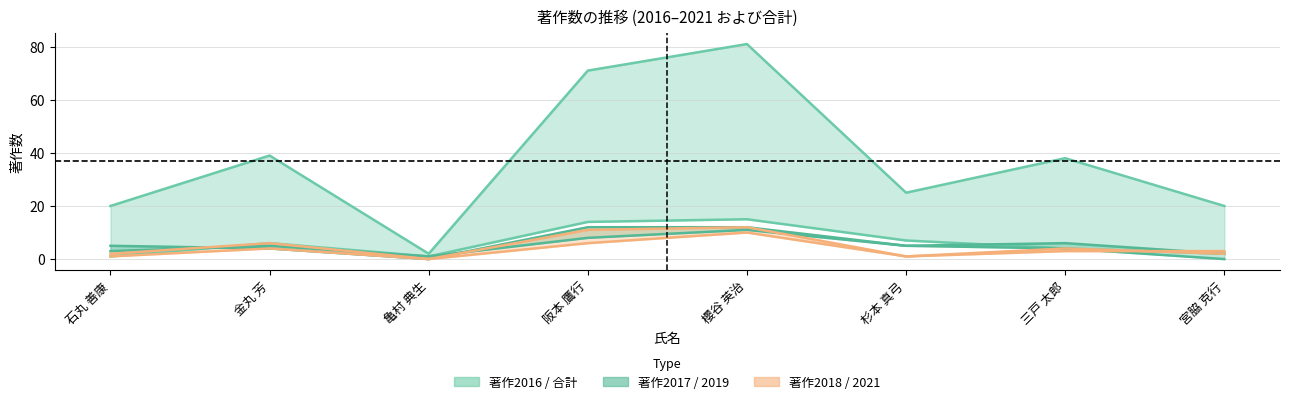

At how many categories does at least one series exceed 4?

7